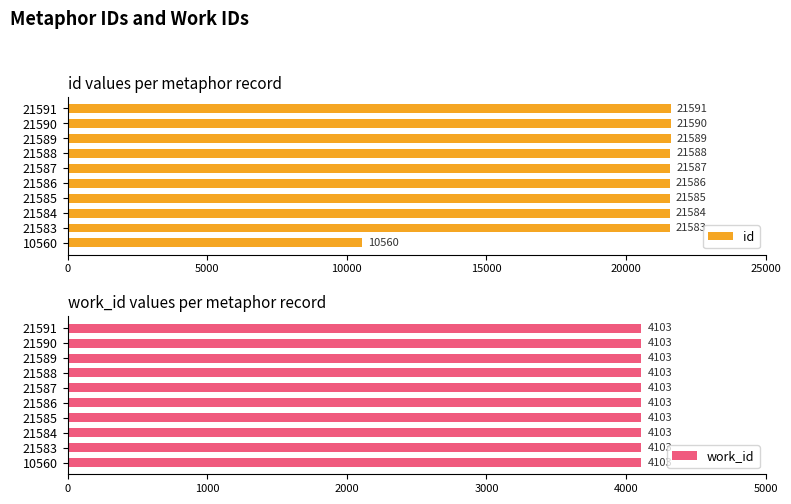

What is the value of the id bar at the 2nd from the left?

21583.0